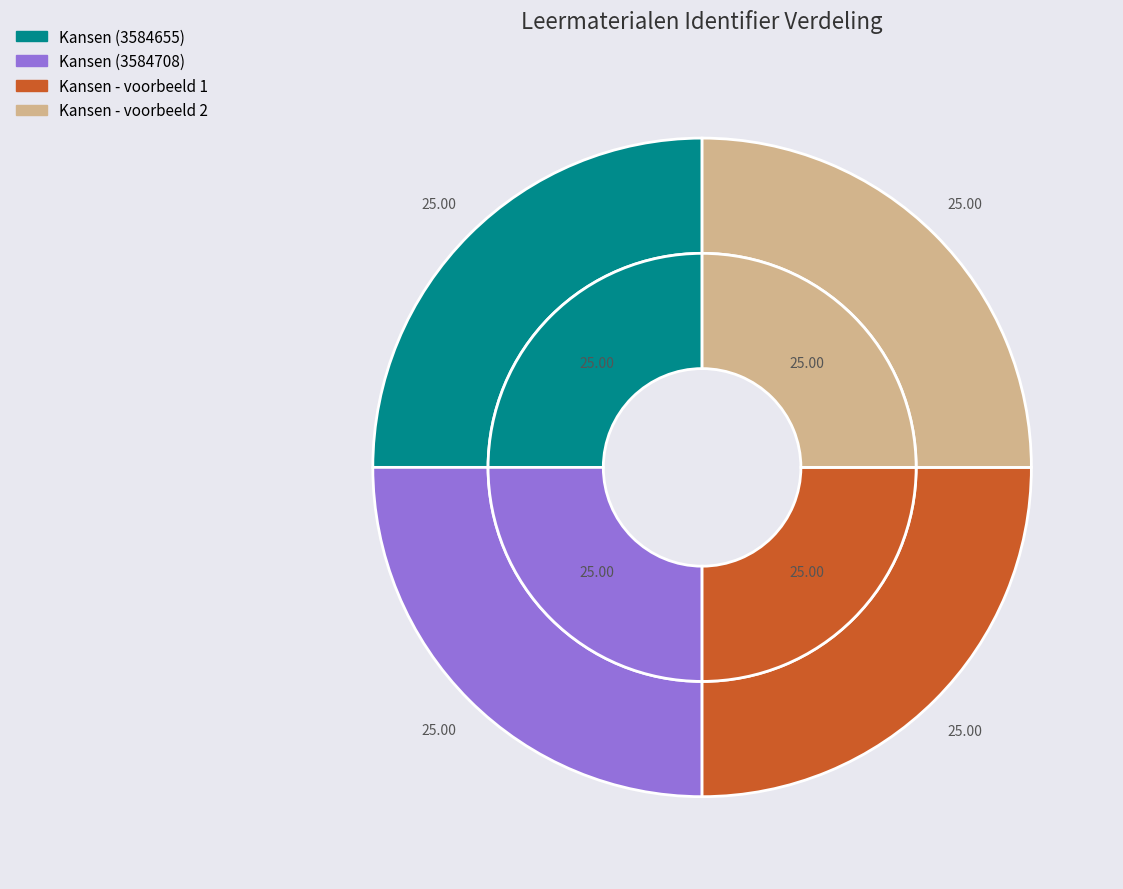

Which has a higher value, Kansen (3584708) or Kansen (3584655)?

Kansen (3584708)